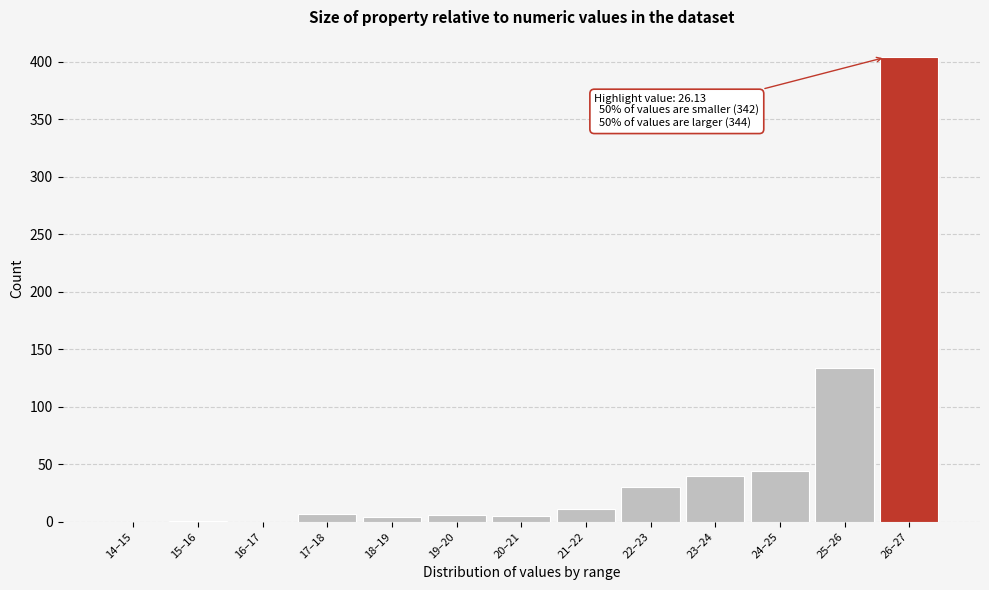

Approximately how many times larger is the value at 23–24 compared to 22–23?

1.3